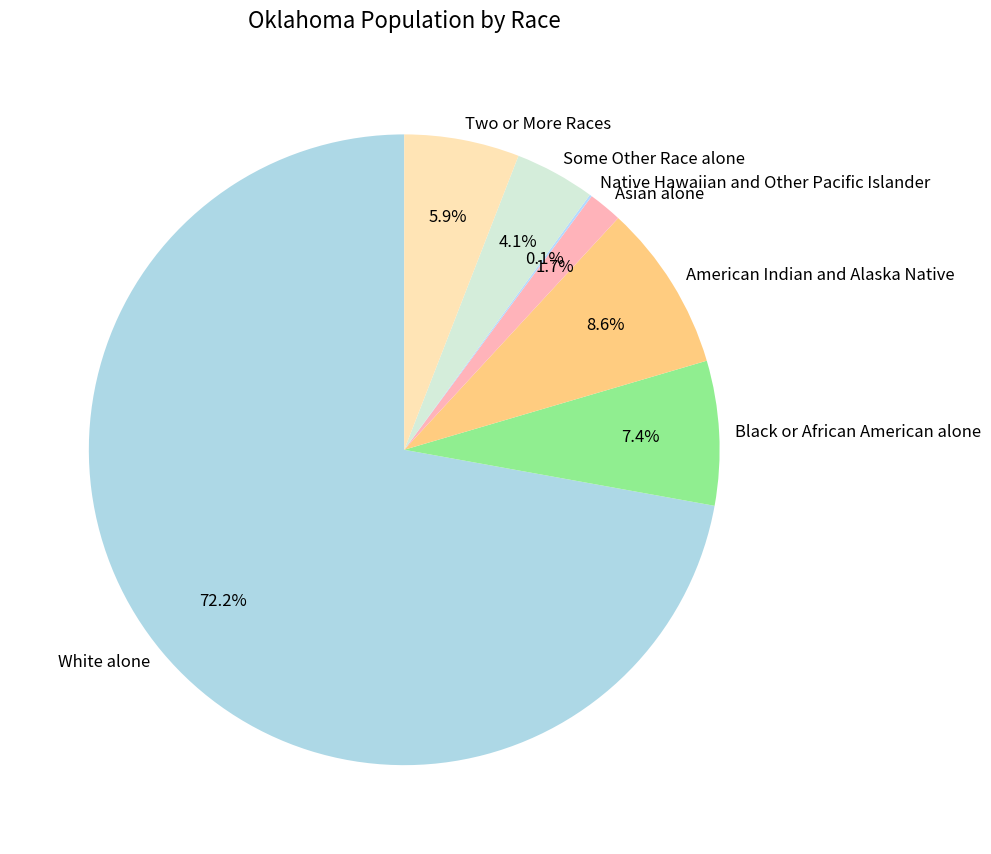

Approximately how many times larger is the value at Asian alone compared to American Indian and Alaska Native?

0.2